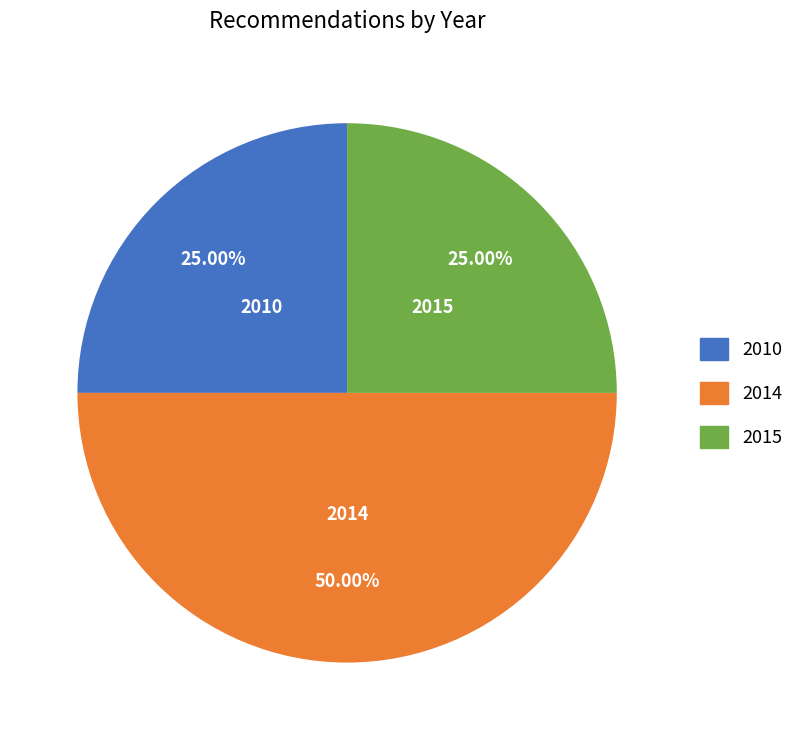

Is 2010 the majority of the pie?

No